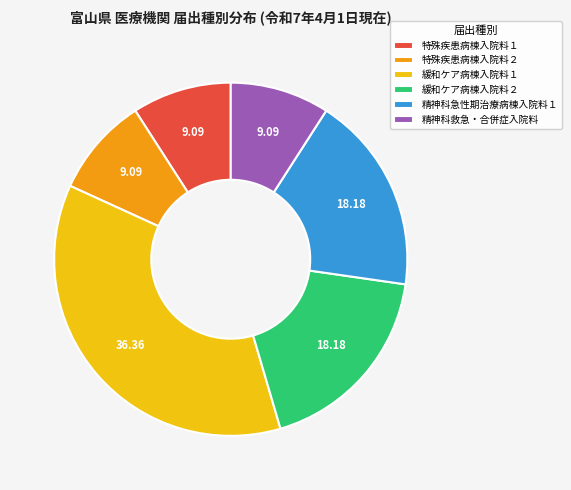

Is the sum of 精神科急性期治療病棟入院料１ and 緩和ケア病棟入院料１ greater than half?

Yes